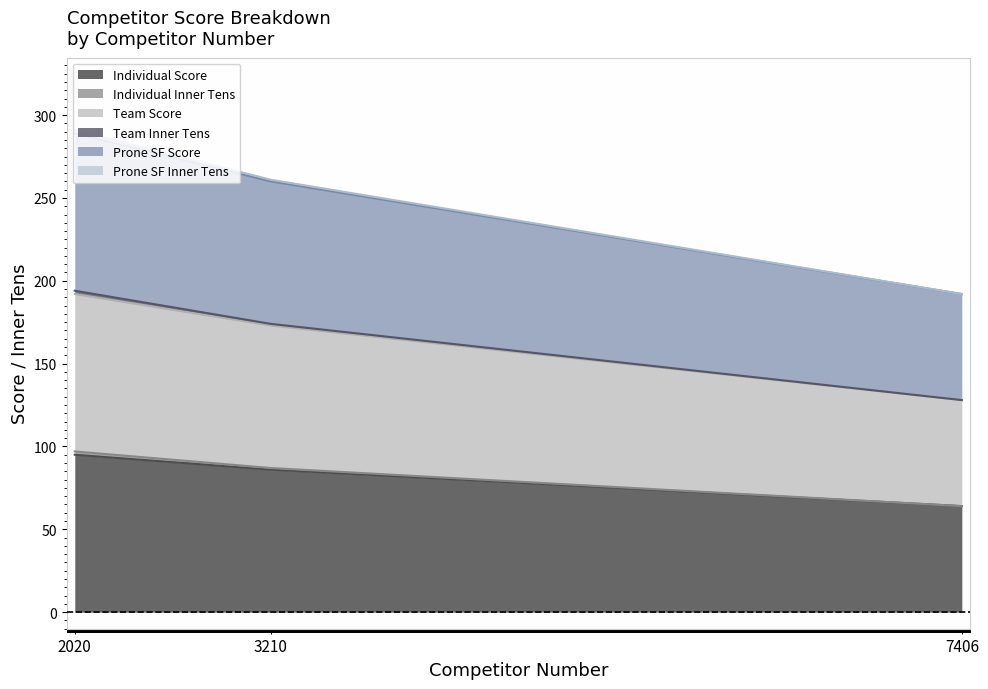

At which category is the sum across all series the highest?

2020